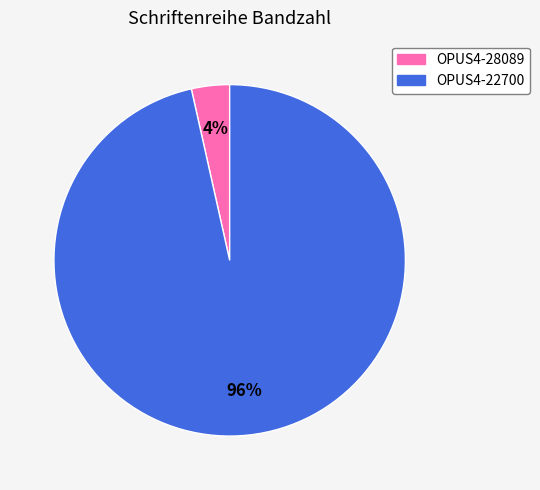

To the nearest percent, what is the combined percentage of OPUS4-28089 and OPUS4-22700?

100%